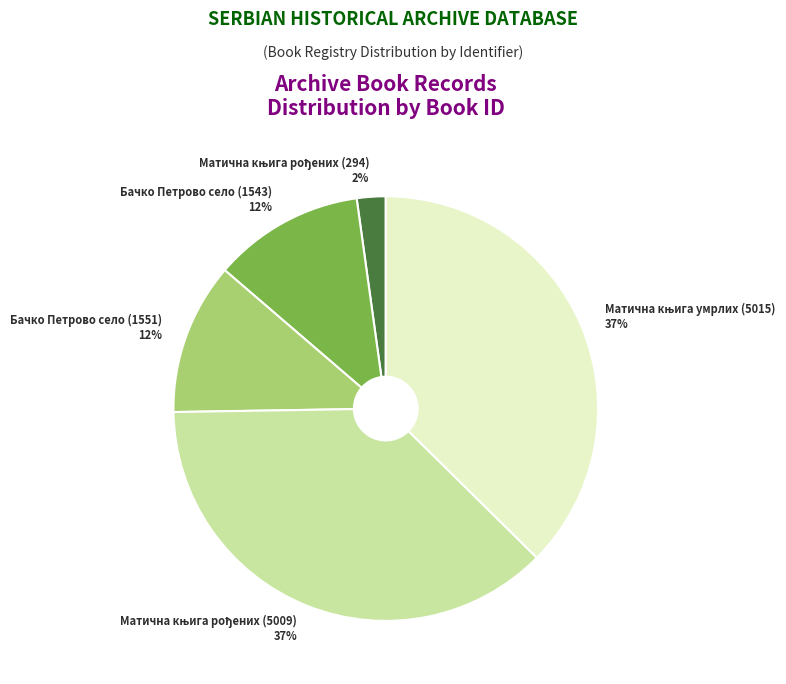

What percentage is the Бачко Петрово село (1551) slice, to the nearest percent?

12%